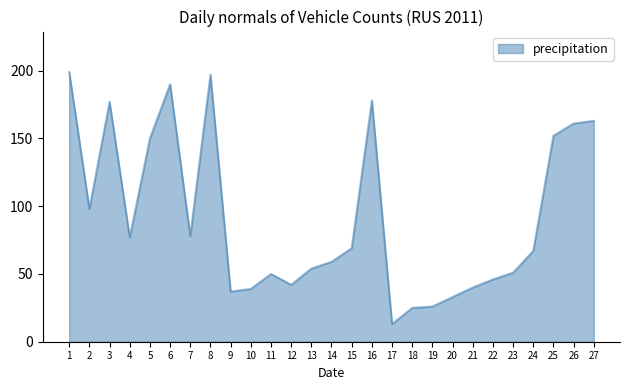

Which has a higher value, 12 or 17?

12